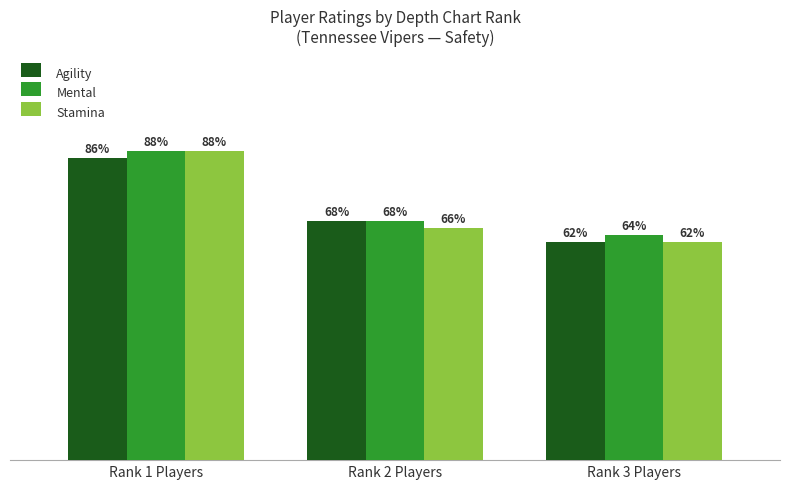

At which label does Stamina reach its minimum?

Rank 3 Players